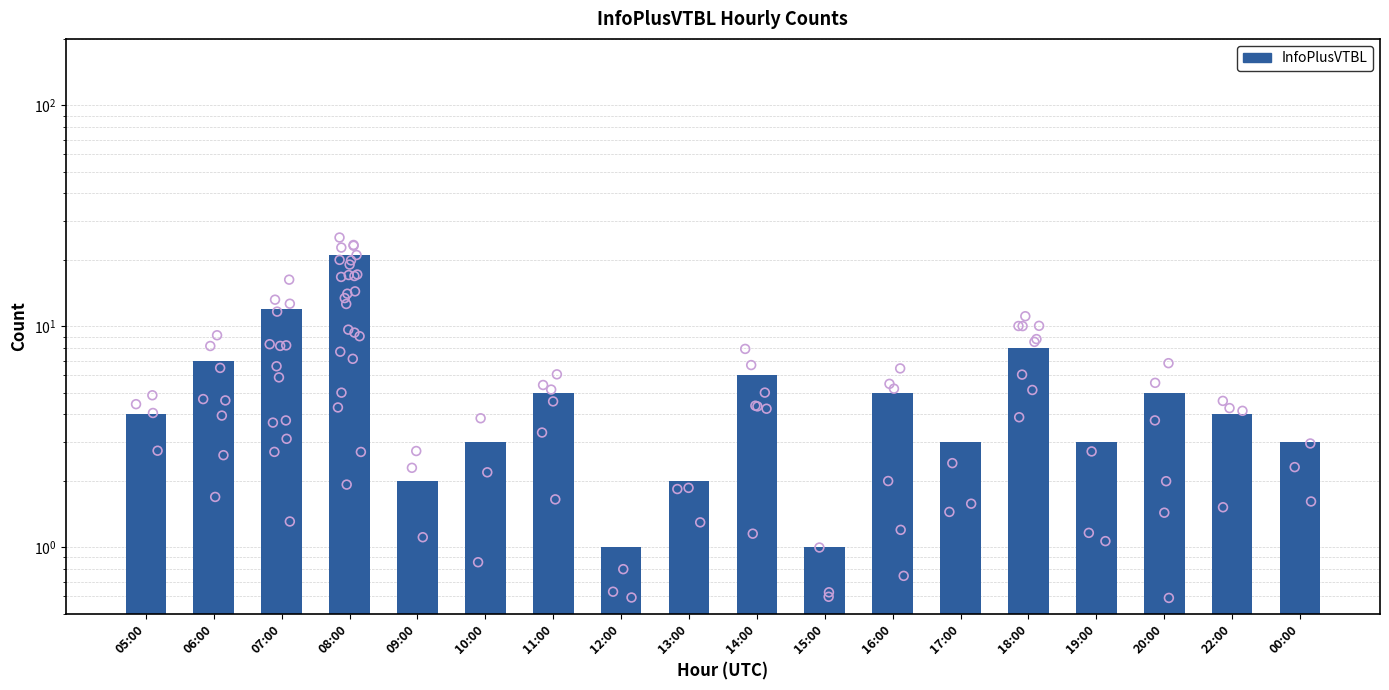

Which has a higher value, 06:00 or 07:00?

07:00